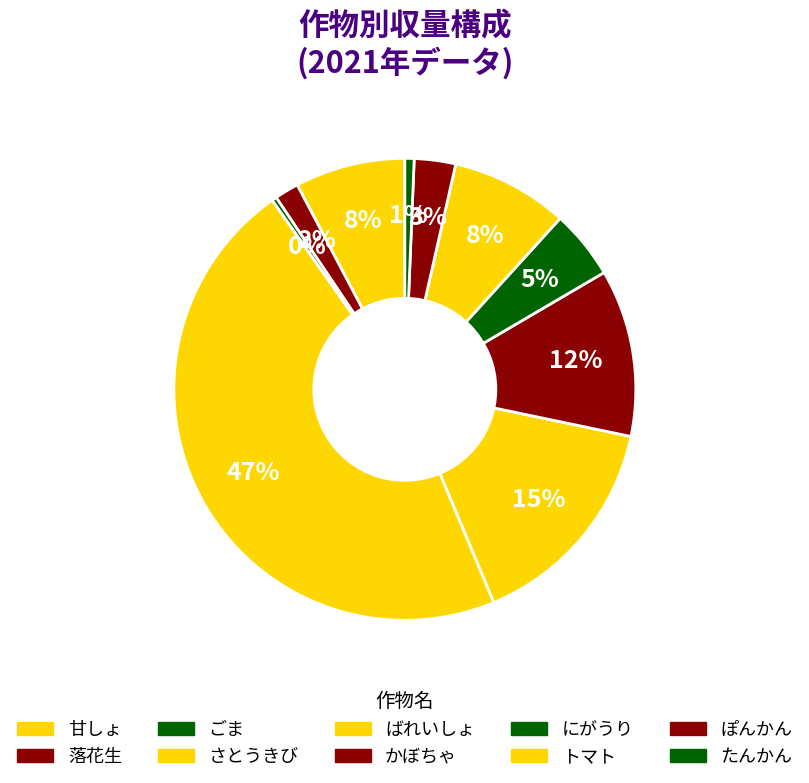

How many slices are in this pie chart?

10